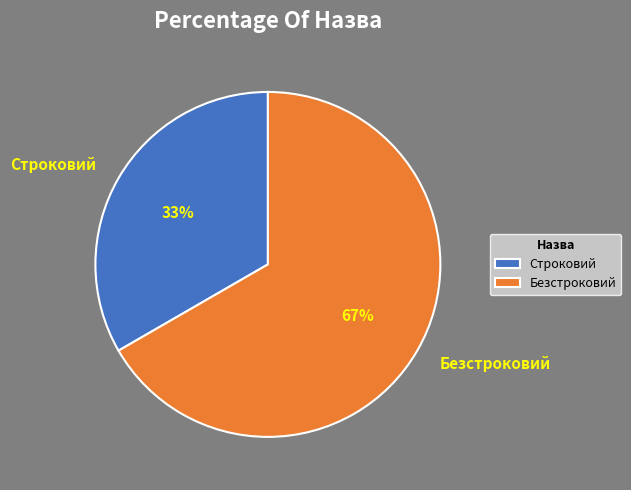

Rank the categories by value from highest to lowest.

Безстроковий, Строковий